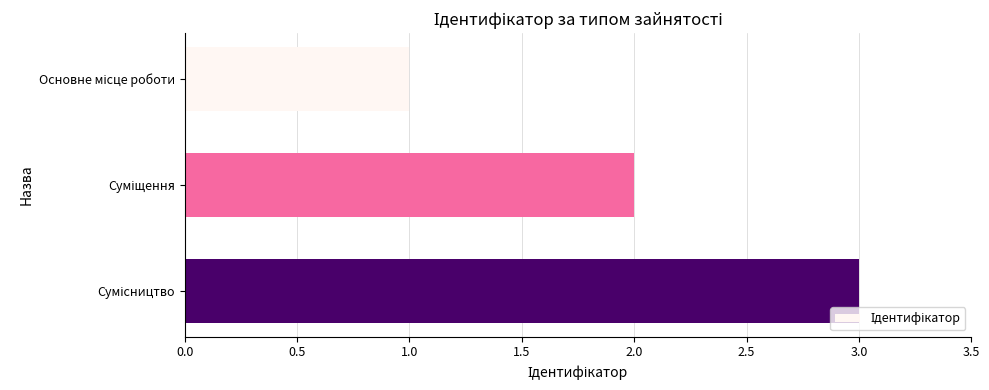

What is the greatest value displayed?

3